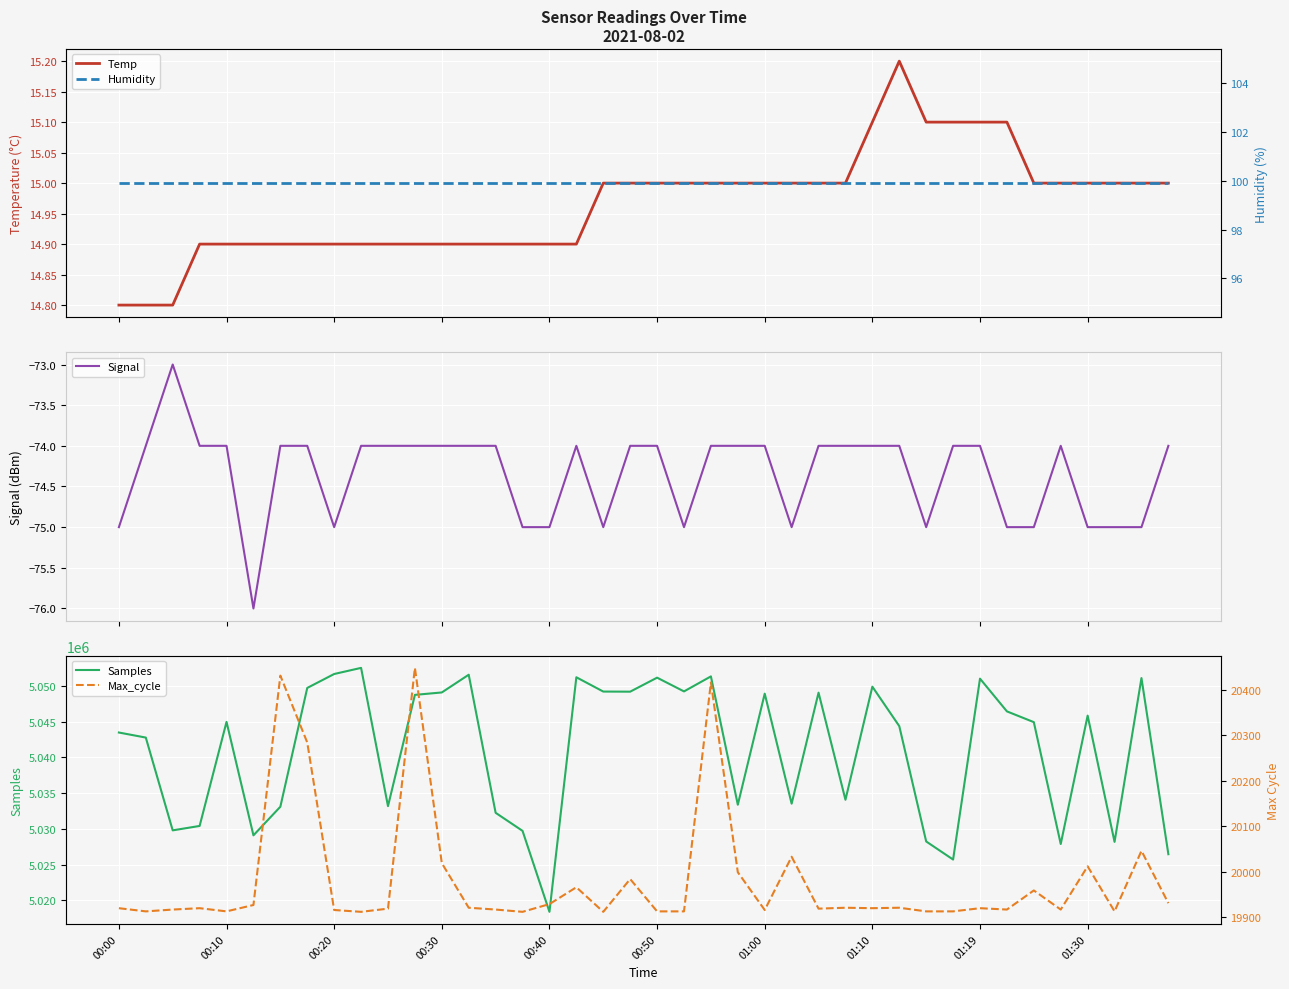

Is the value of Samples at 22 greater than the value of Max_cycle at 11?

Yes